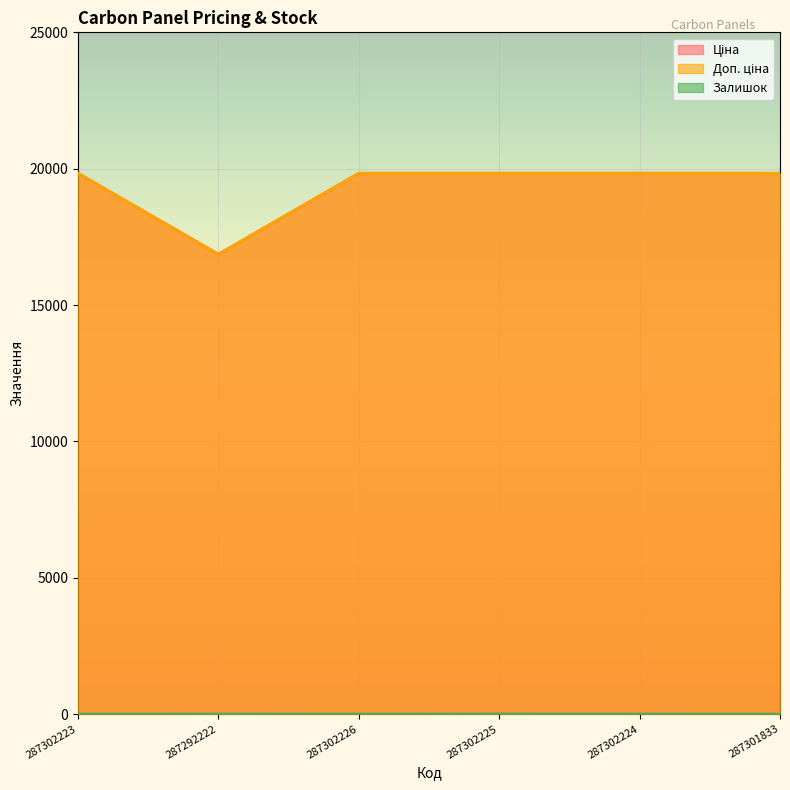

Is it true that Ціна equals 19831.1 at 287302224?

True